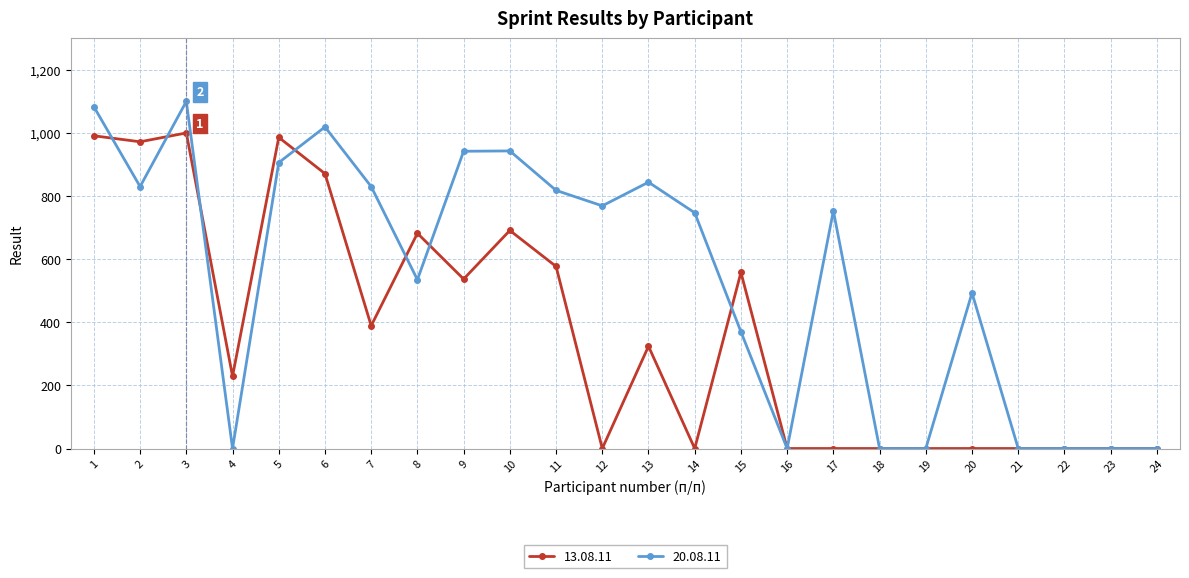

What is the difference between the highest and lowest values at 14?

747